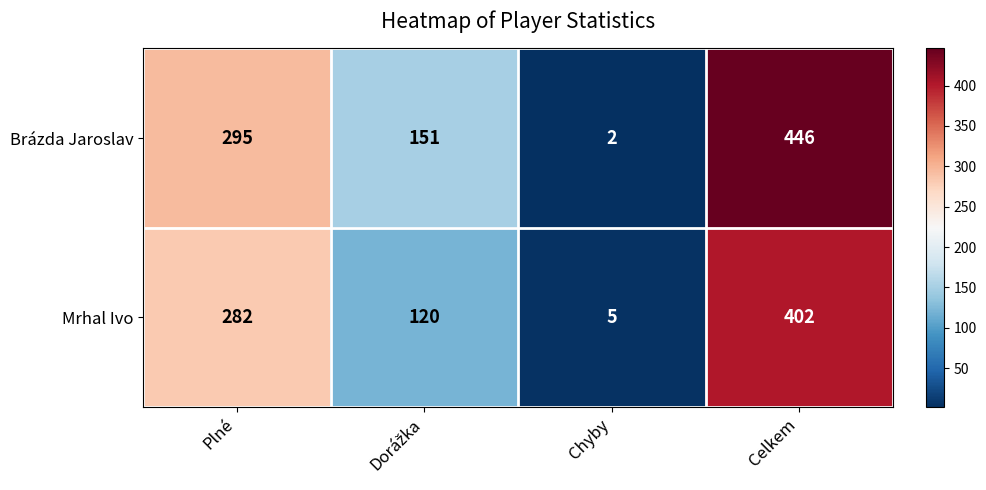

What is the average value of the Brázda Jaroslav series?

224